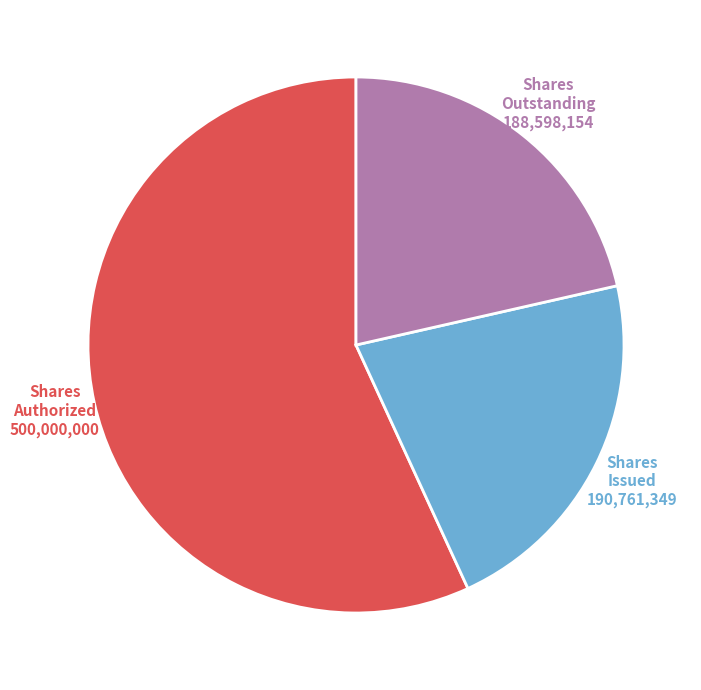

Is it true that Shares Authorized is 57% of the pie?

True